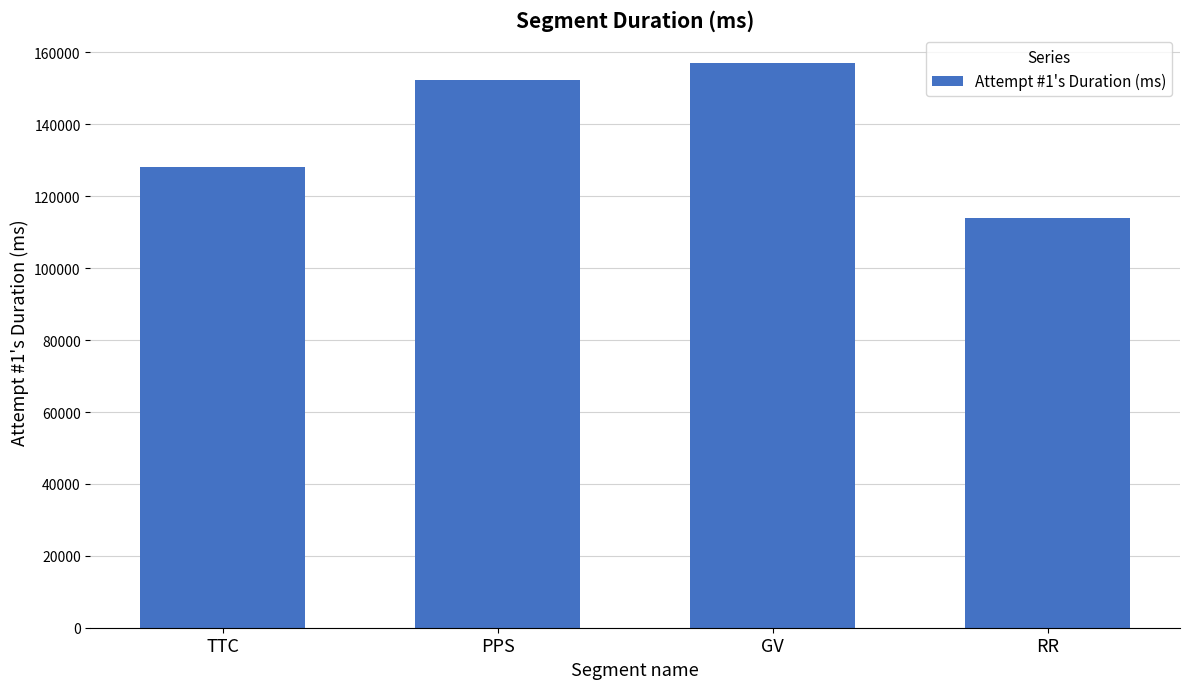

What is the value of the 2nd bar from the left?

152304